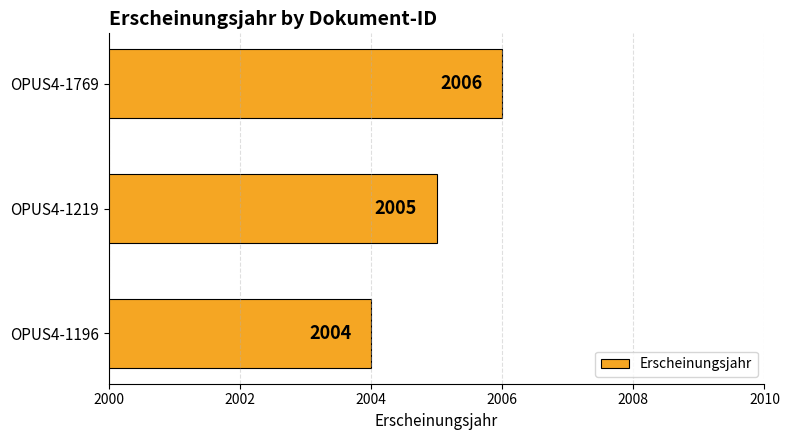

Rank the categories by value from highest to lowest.

OPUS4-1769, OPUS4-1219, OPUS4-1196